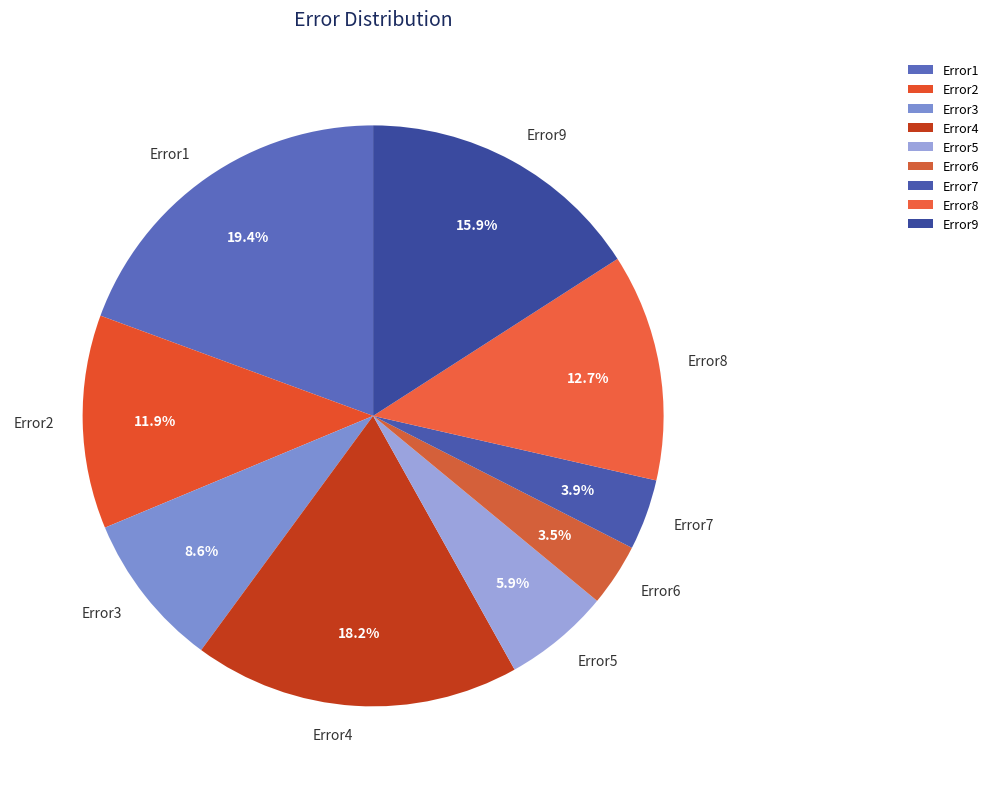

Count the number of slices in the pie.

9